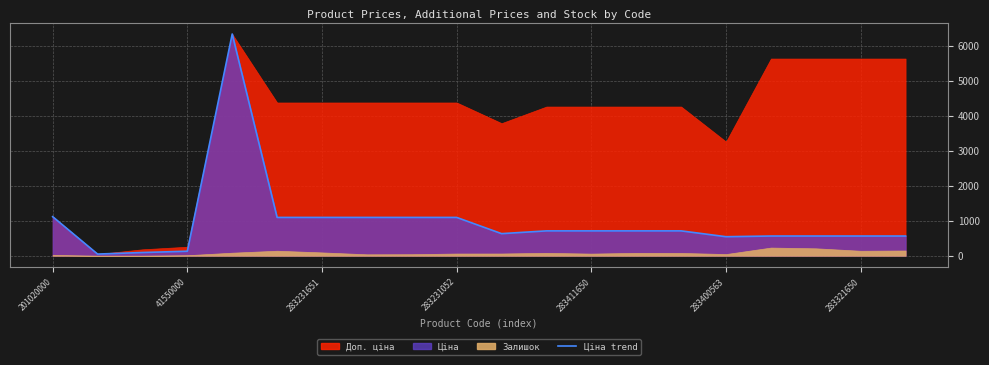

Reading left to right, what are all the values shown in this chart?

Ціна: 201020000=1115.5	57310000=47.8	56570000=91.9	41550000=128.8	10832185=6328.7	283231856=1093.5	283231651=1093.5	283231650=1093.5	283231055=1093.5	283231052=1093.5	281731856=630.7	283411651=709.7	283411650=709.7	283411055=709.7	283411052=709.7	283400563=543.1	283321856=562.8	283321651=562.8	283321650=562.8	283321055=562.8
Доп. ціна: 201020000=1115.5	57310000=47.8	56570000=183.8	41550000=257.6	10832185=6328.7	283231856=4374.2	283231651=4374.2	283231650=4374.2	283231055=4374.2	283231052=4374.2	281731856=3784.2	283411651=4258.1	283411650=4258.1	283411055=4258.1	283411052=4258.1	283400563=3258.4	283321856=5628.1	283321651=5628.1	283321650=5628.1	283321055=5628.1
Залишок: 201020000=24.0	57310000=0.0	56570000=0.0	41550000=15.0	10832185=87.0	283231856=143.0	283231651=95.0	283231650=41.0	283231055=44.0	283231052=63.0	281731856=64.0	283411651=82.0	283411650=61.0	283411055=82.0	283411052=80.0	283400563=48.0	283321856=233.0	283321651=212.0	283321650=142.0	283321055=150.0